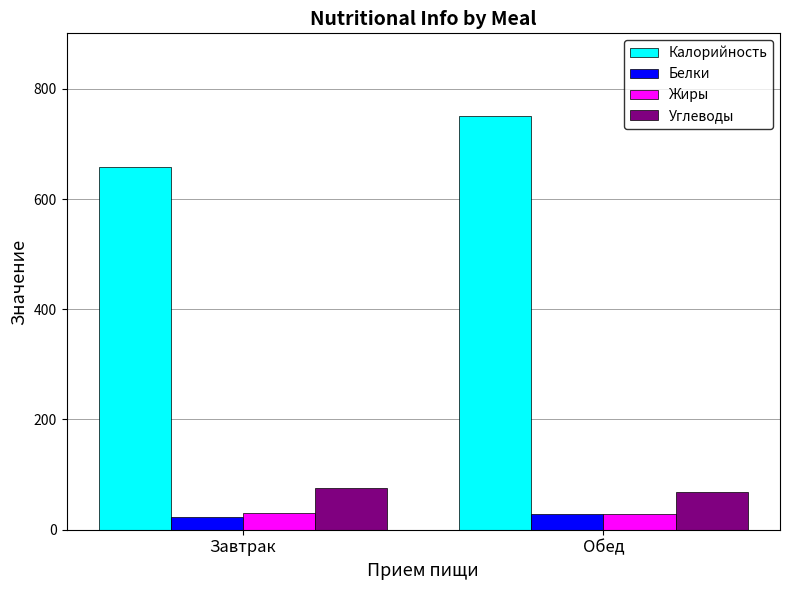

Which series has the largest range (max minus min)?

Калорийность